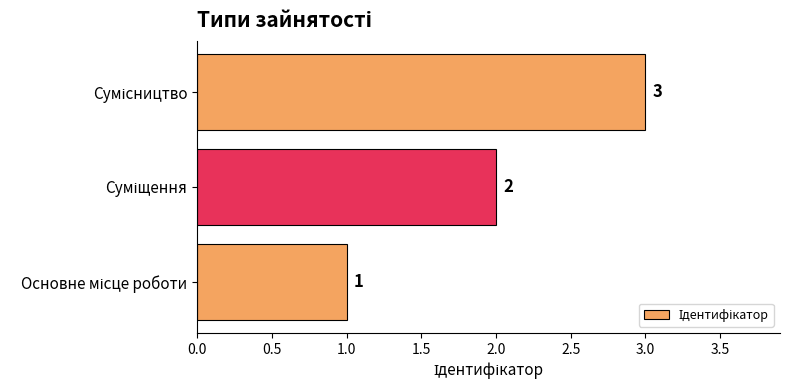

How many values are between 1 and 3?

3